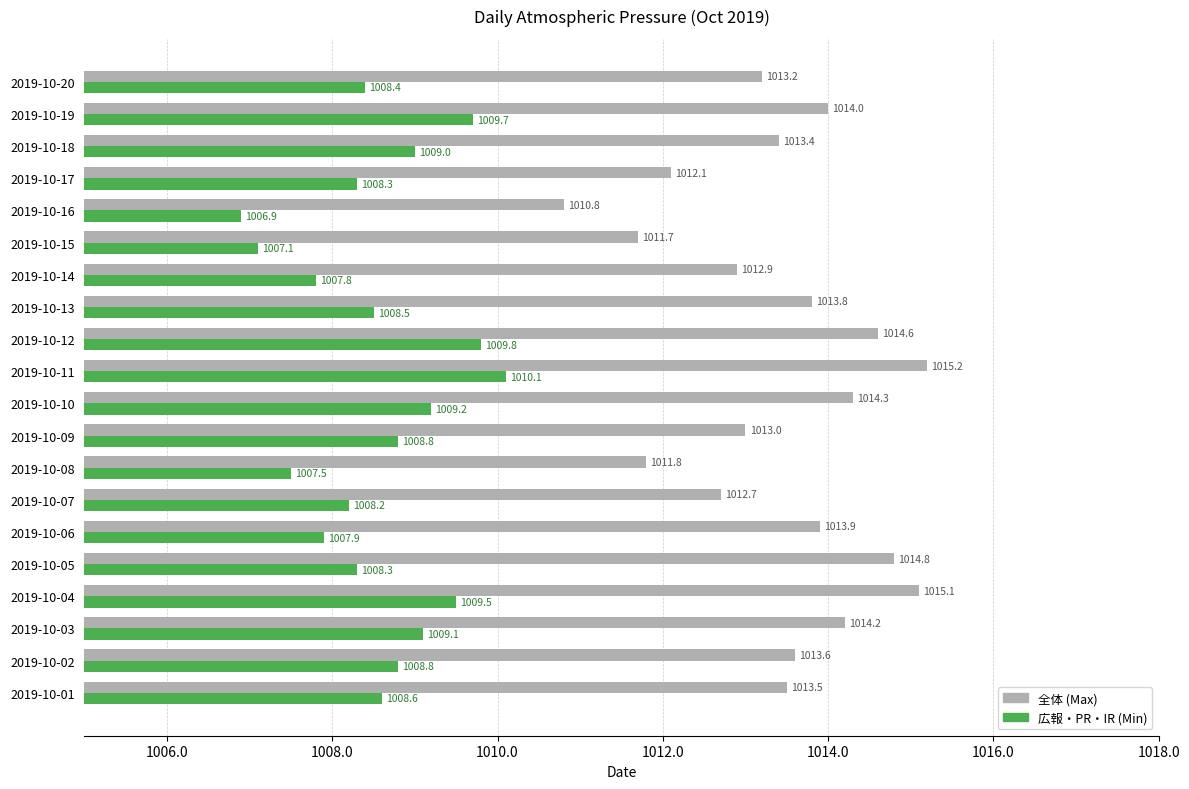

The 全体 (Max) series shows 1735.5 at 2019-10-05. True or false?

False